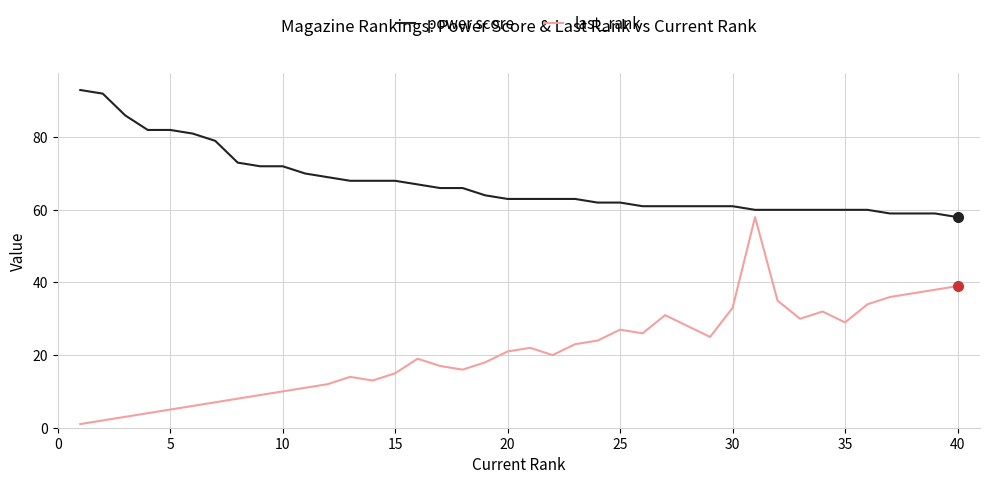

Which series has the largest range (max minus min)?

last_rank